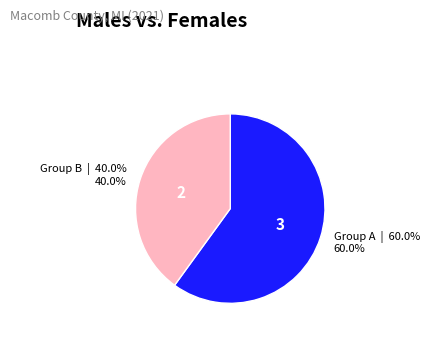

Is there any slice that represents more than half of the pie?

Yes